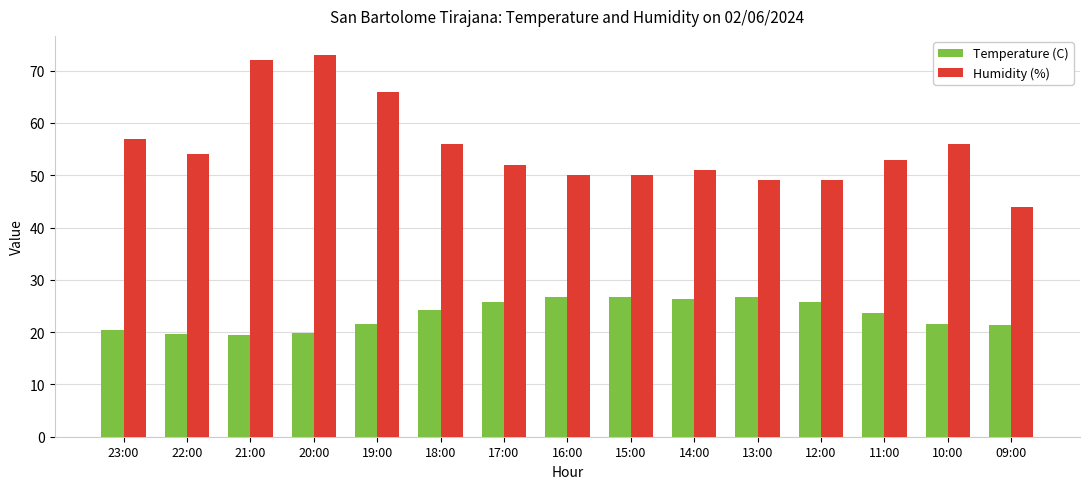

The value of Humidity (%) at 16:00 is 50.0. True or false?

True